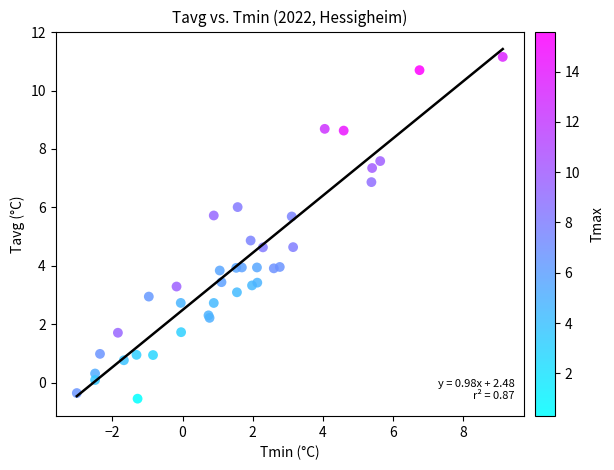

What Y value in the scatter plot is closest to 5?

4.9